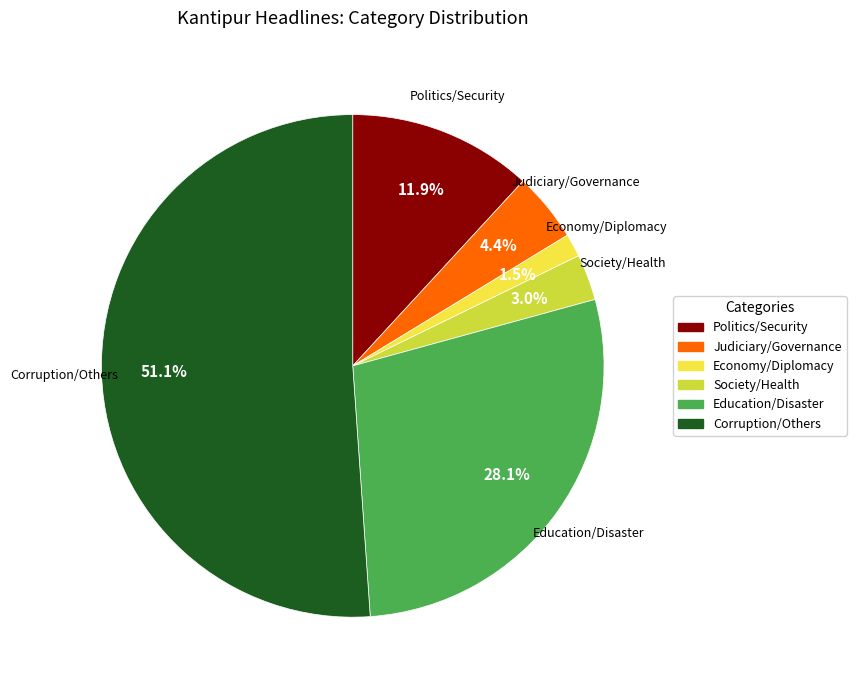

Does any single category account for the majority?

Yes